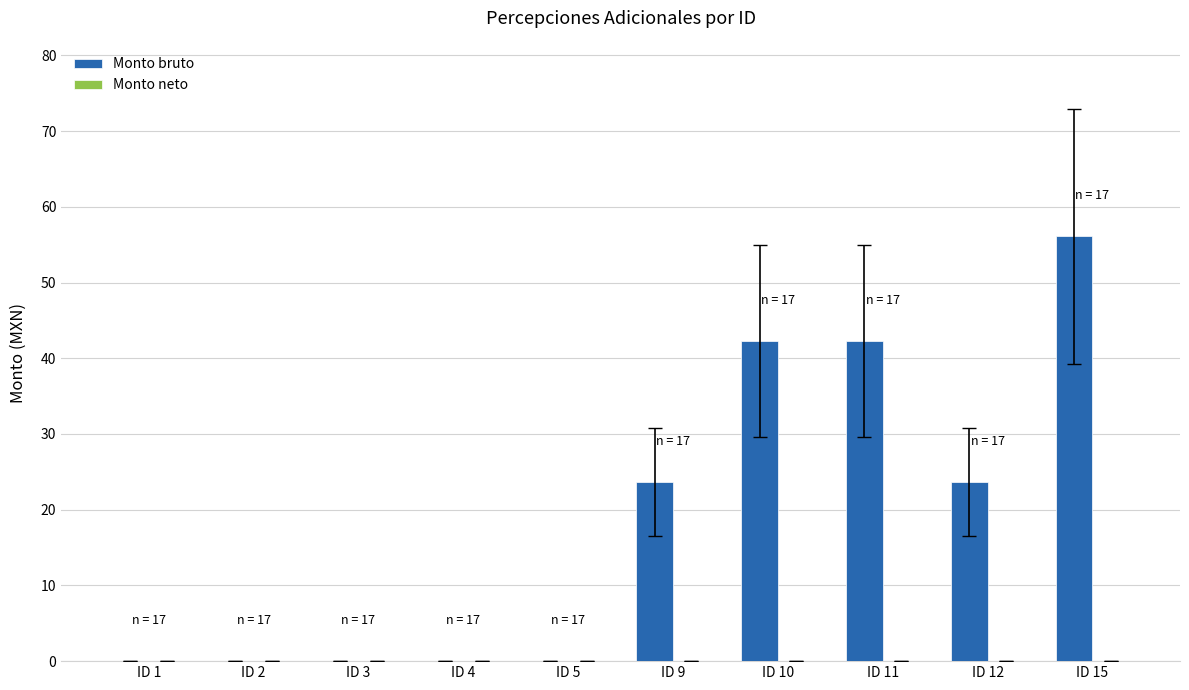

What is the maximum value shown in the chart?

56.1